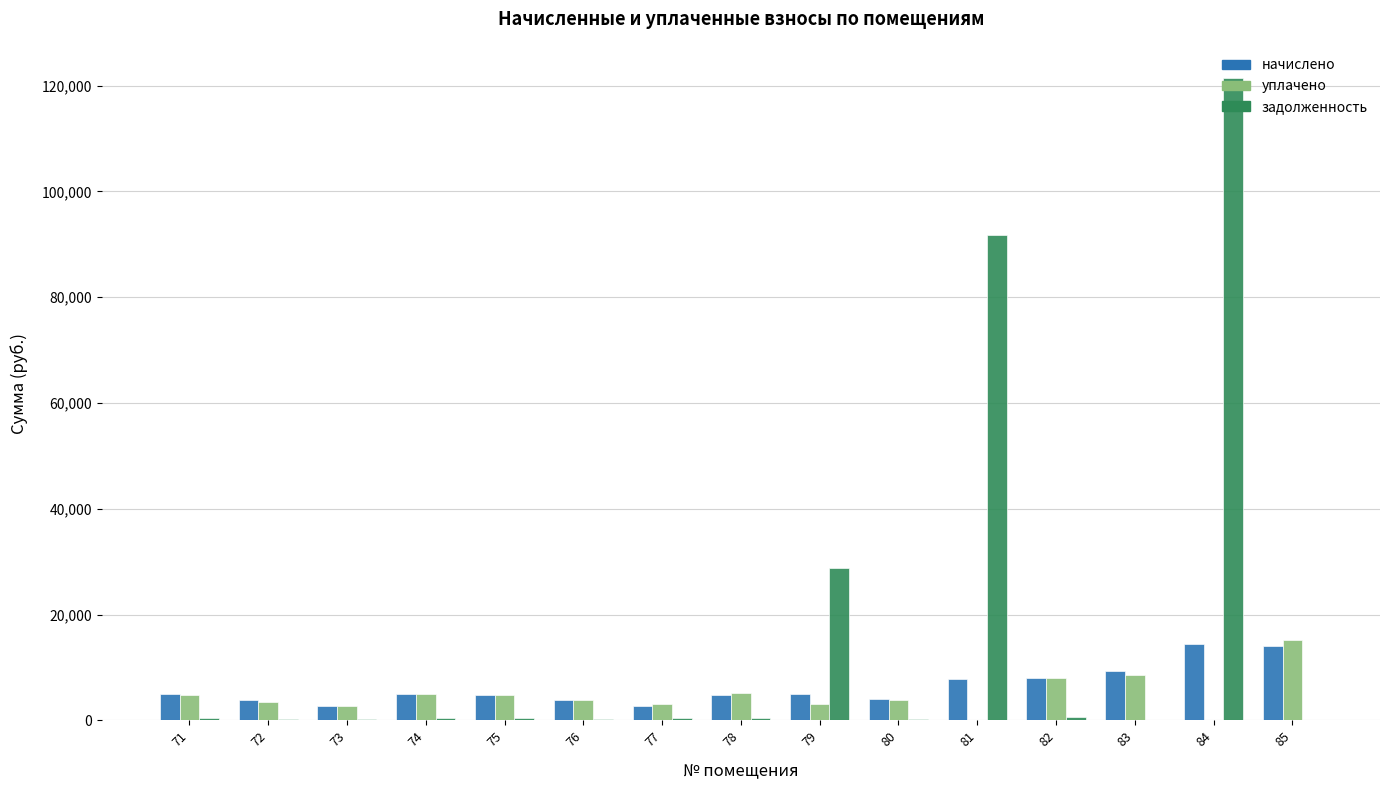

What is the average value of the задолженность series?

16403.7